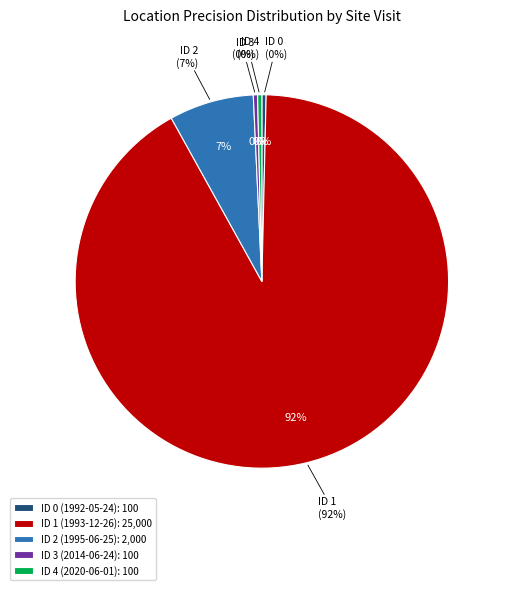

Count the number of slices in the pie.

5